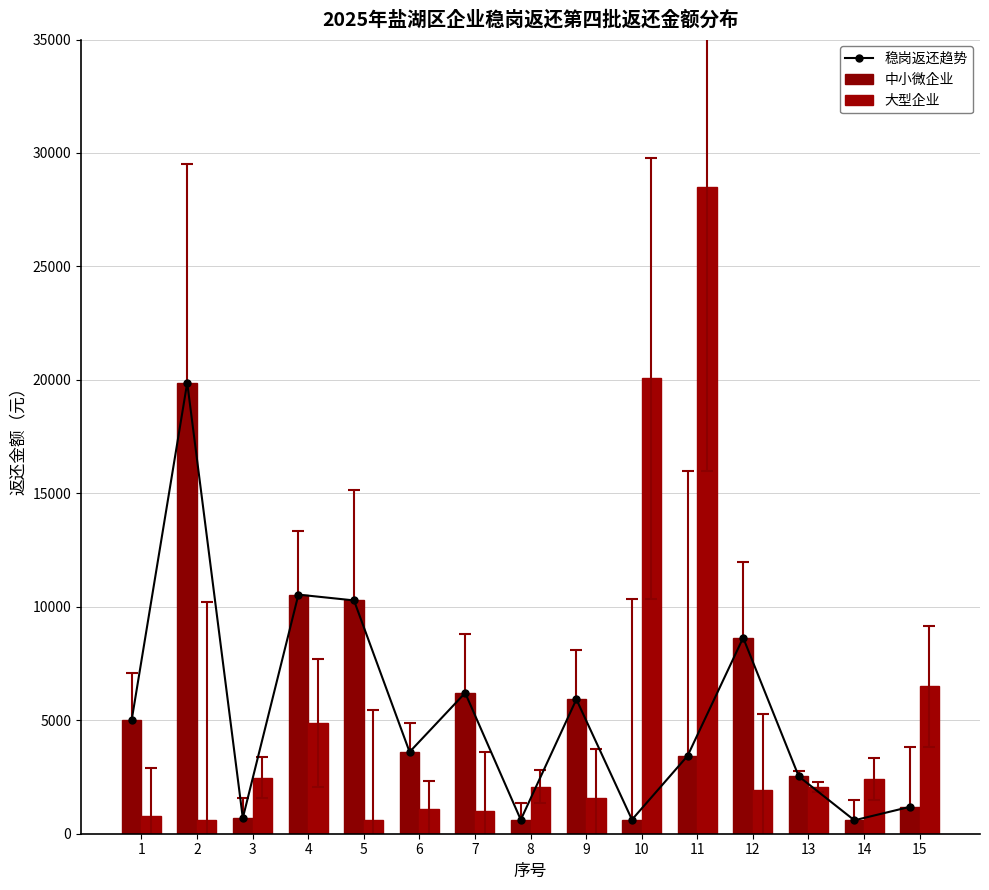

What is the value of the 中小微企业 bar at the 13th from the left?

2525.8